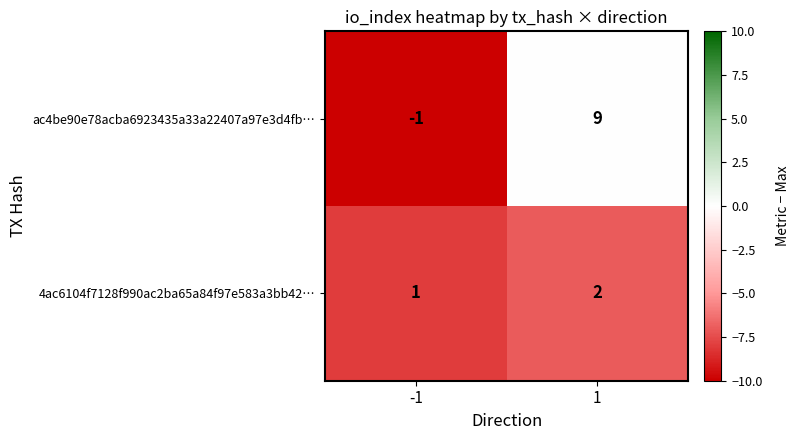

What is the sum of the ac4be90e78acba6923435a33a22407a97e3d4fb… values at -1 and 1?

8